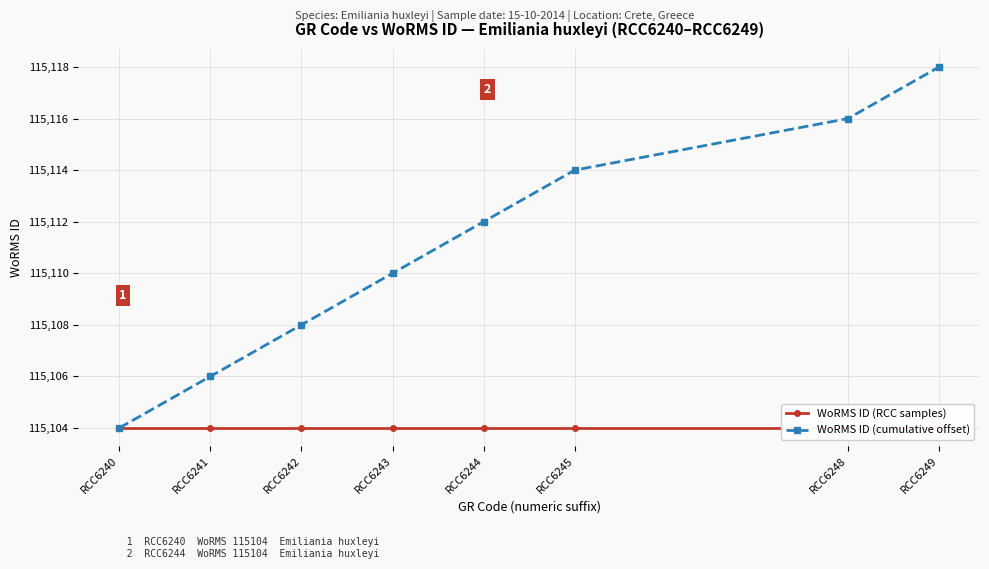

What is the total value across all series at RCC6241?

230210